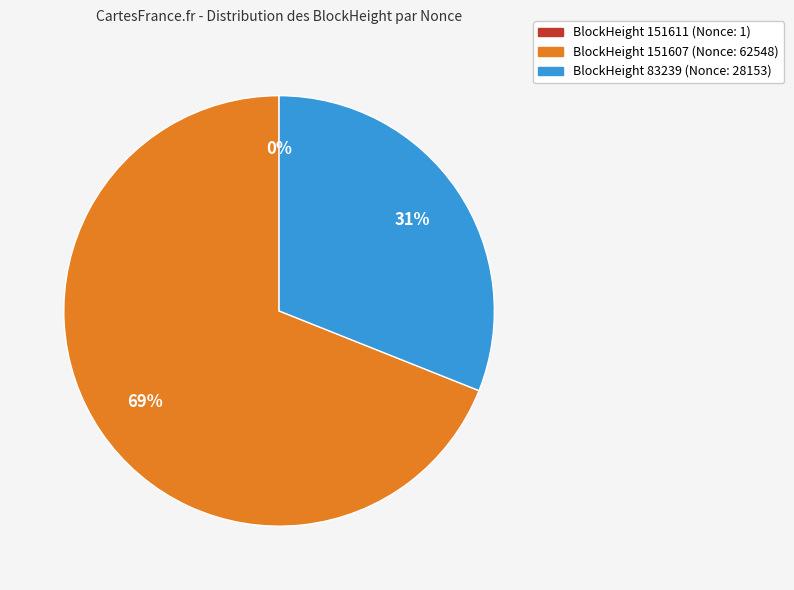

To the nearest percent, what is the average slice percentage?

33%